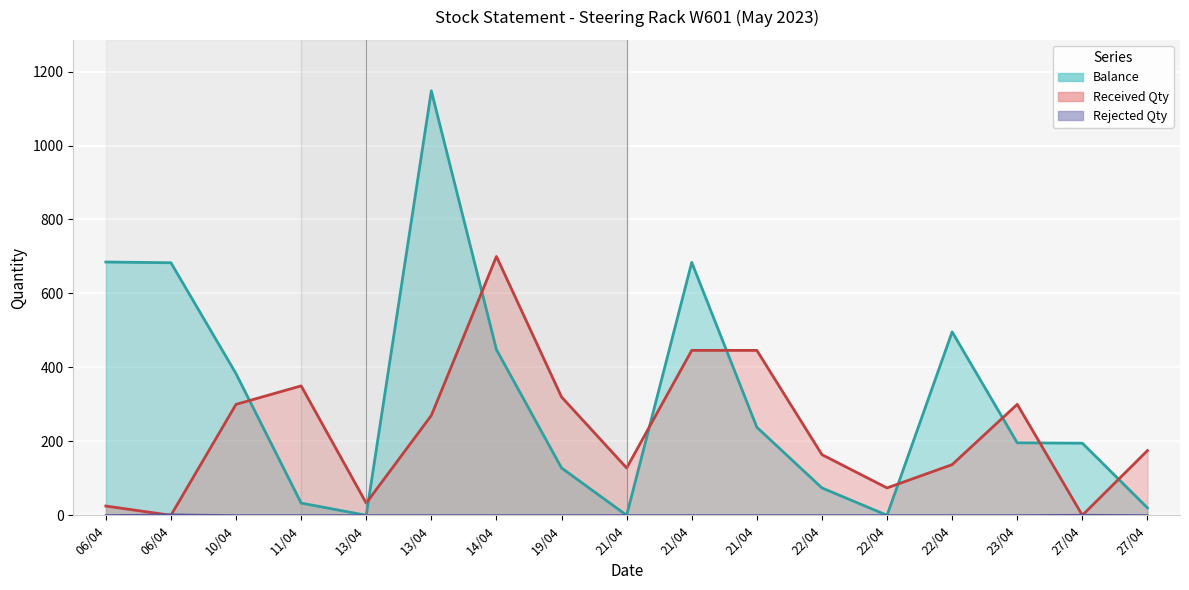

At which label does Received Qty first exceed 175?

10/04